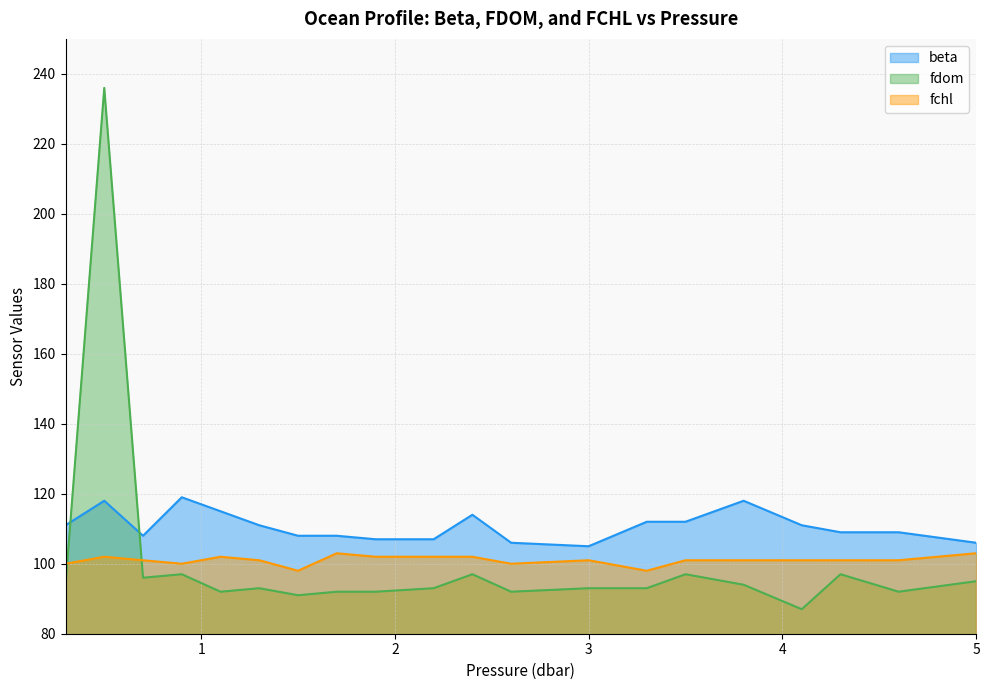

Does the chart display data point markers on the line(s)?

No